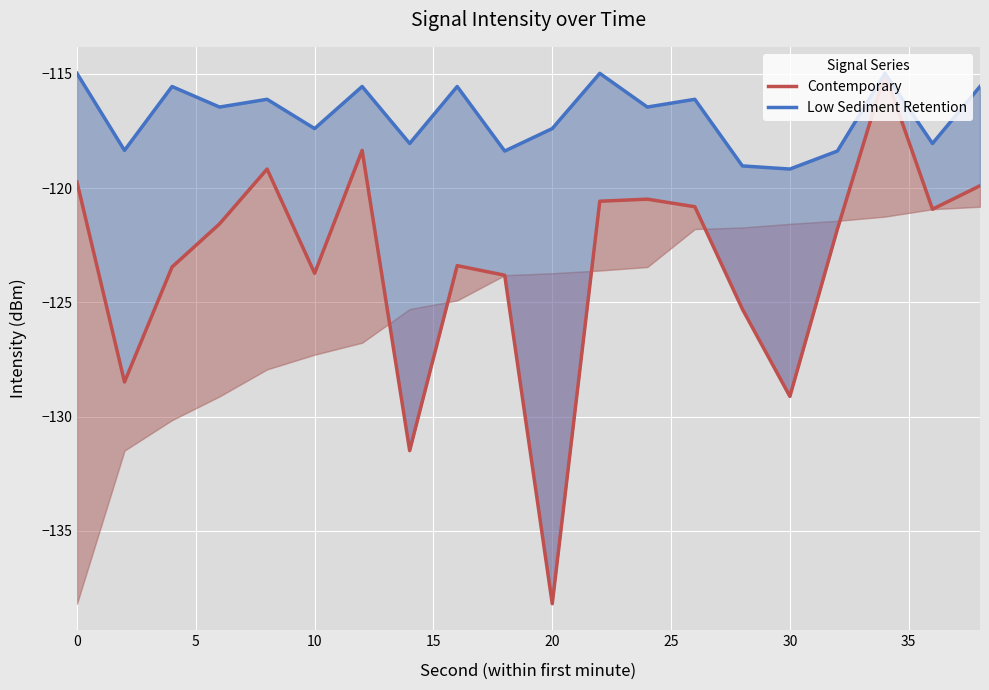

What is the minimum value for Contemporary?

-138.2